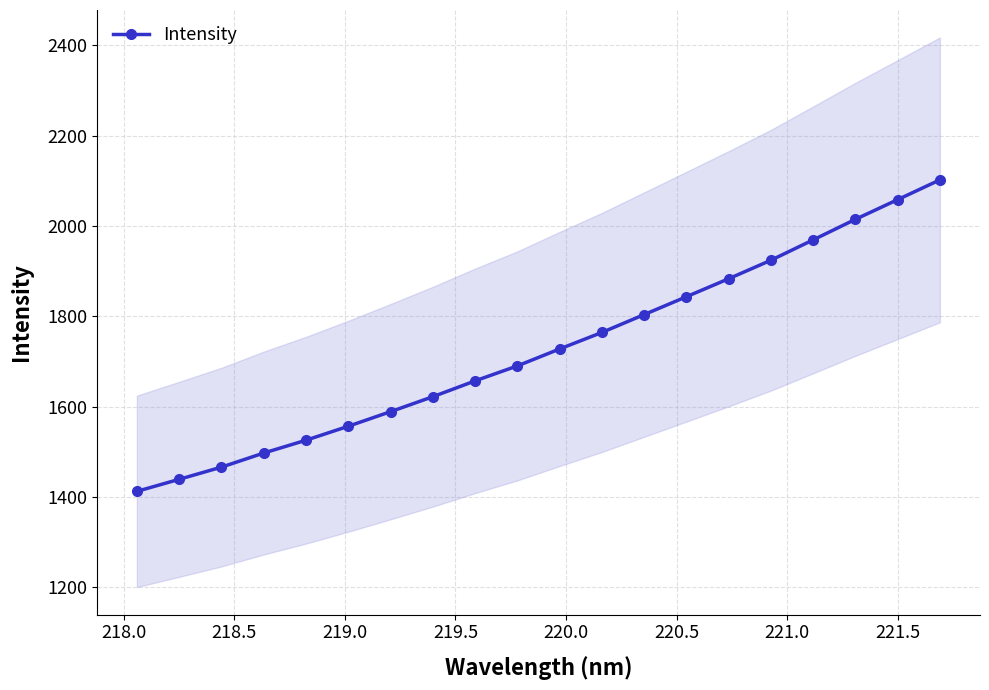

What is the difference between the second highest and minimum values?

645.9